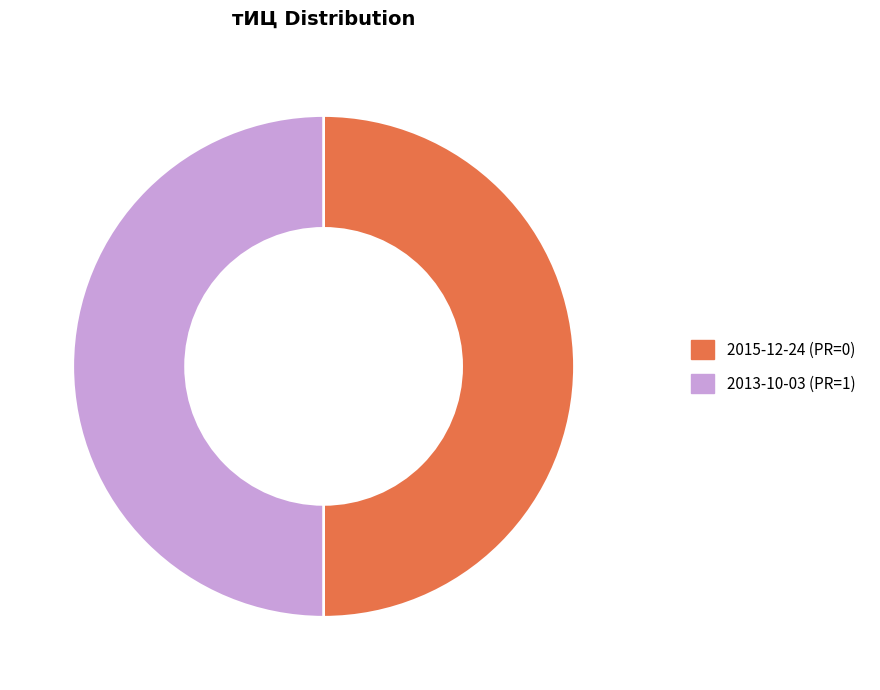

Is the sum of 2015-12-24 (PR=0) and 2013-10-03 (PR=1) greater than half?

Yes